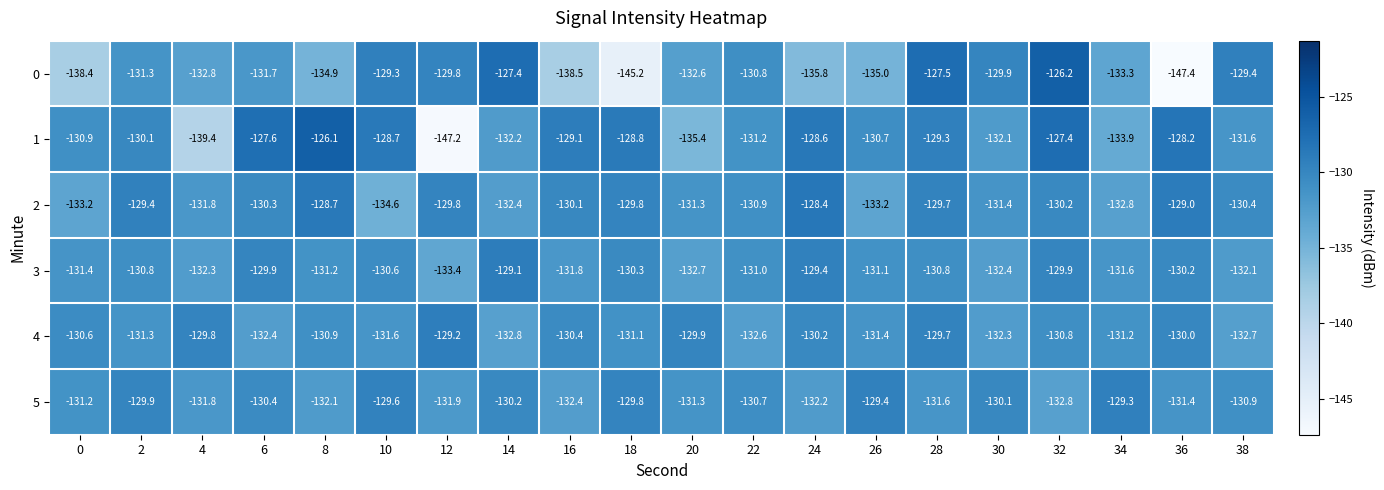

Which label corresponds to the largest value in the chart?

8